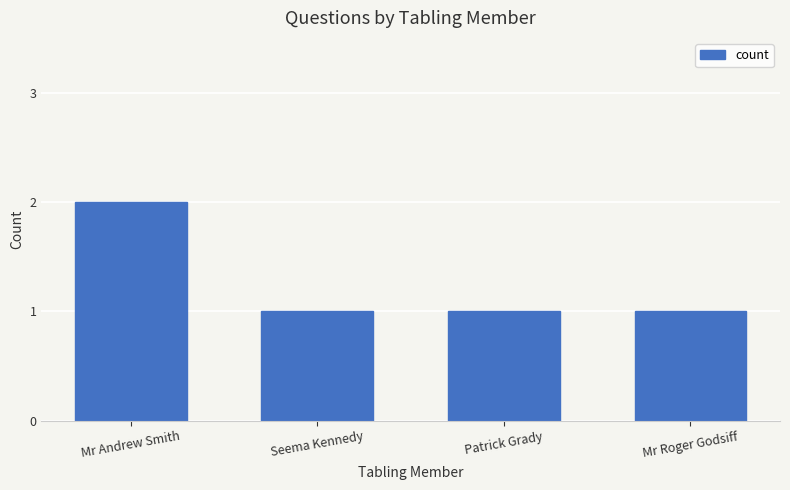

What is the smallest value displayed?

1